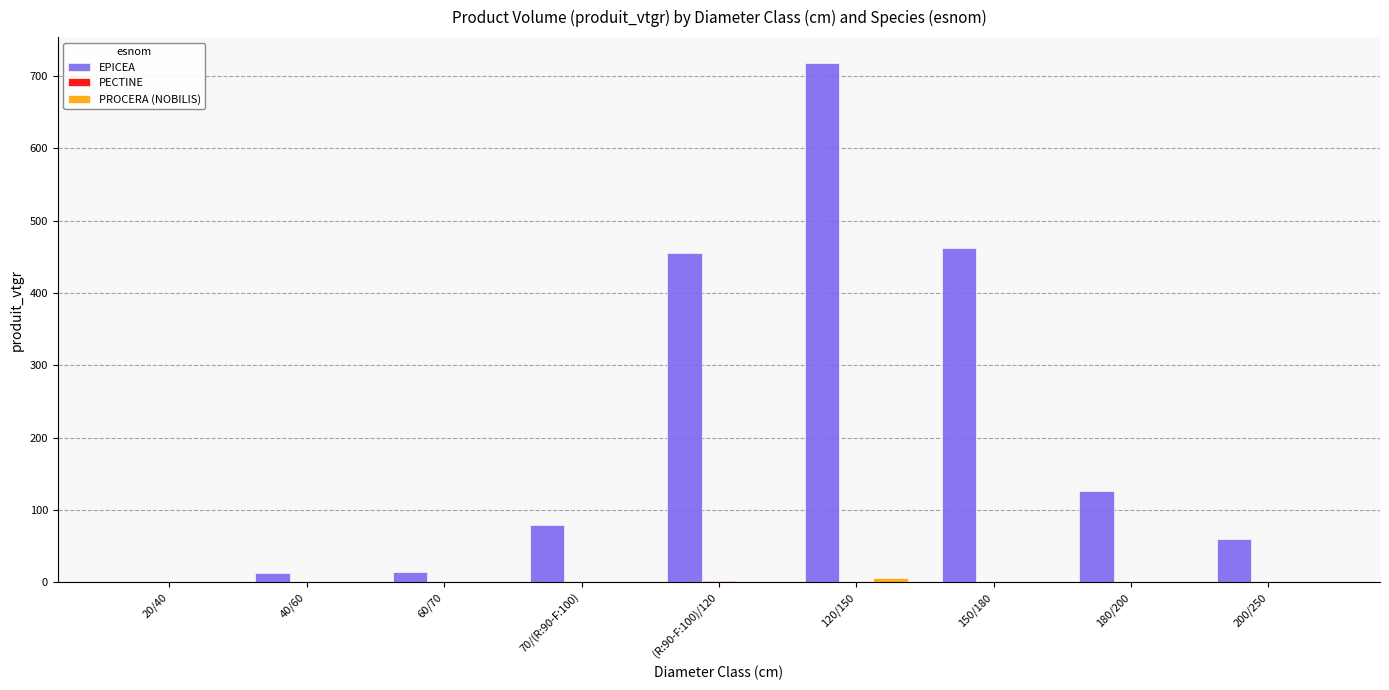

At which category is the sum across all series the highest?

120/150